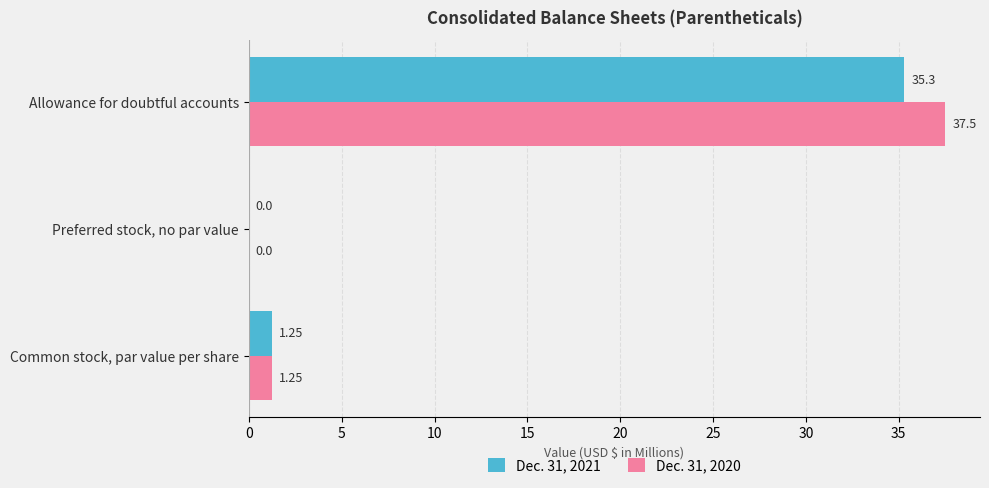

At which label is Dec. 31, 2021 closest to 17?

Common stock, par value per share